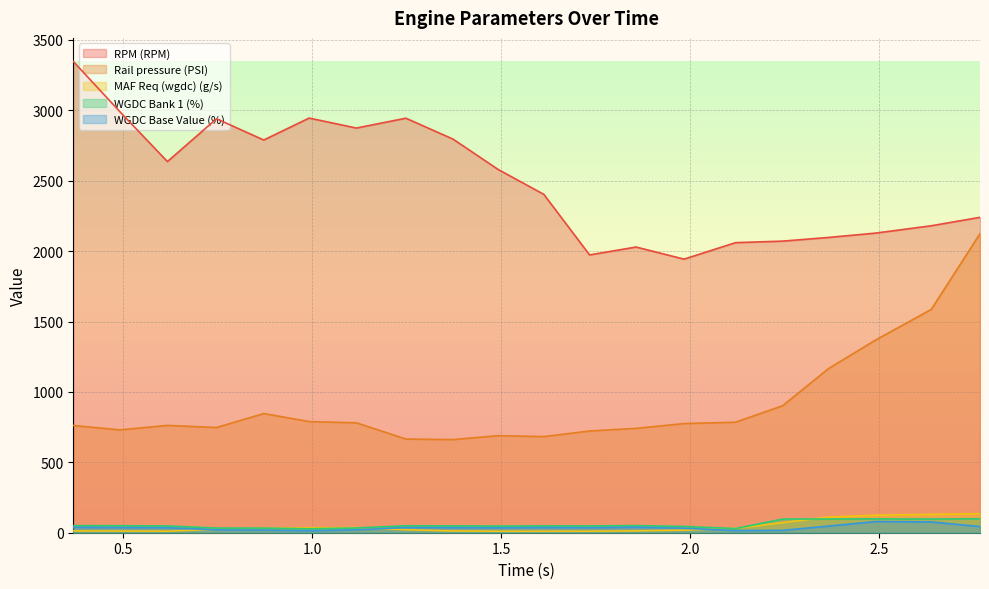

True or false: RPM (RPM) and WGDC Base Value (%) intersect in this chart.

False